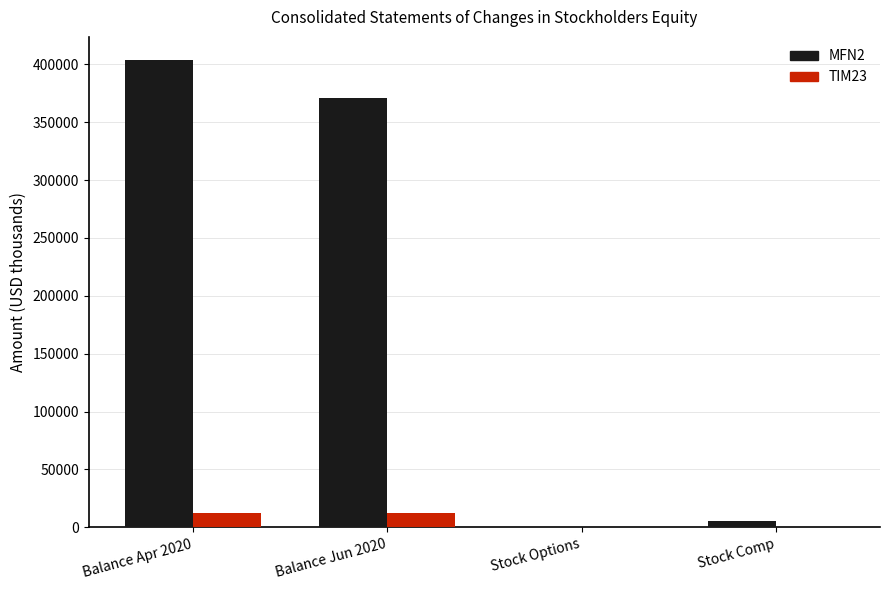

Where does the MFN2 series first go above 371016?

Balance Apr 2020